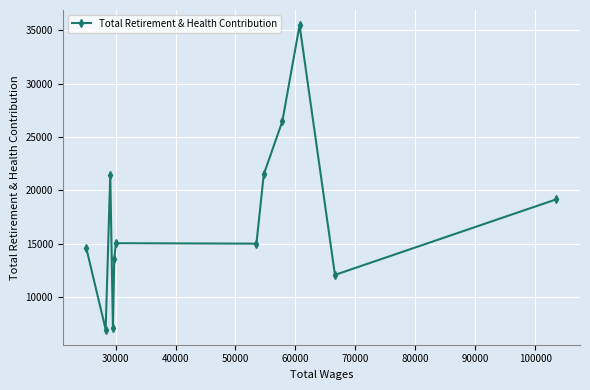

What is the average value?

17371